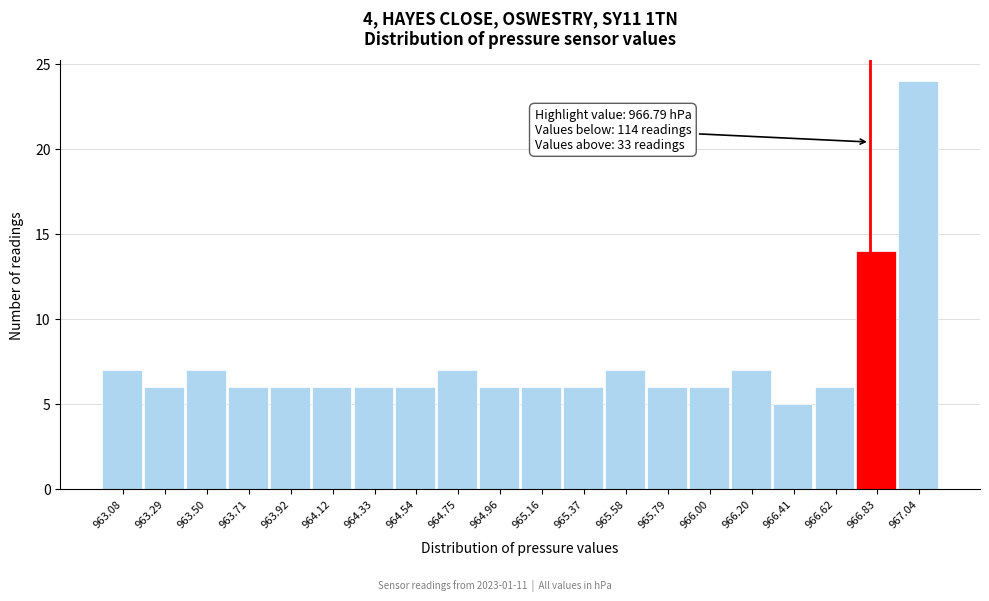

Over which range of the x-axis is the bar tallest?

966.95 to 967.15